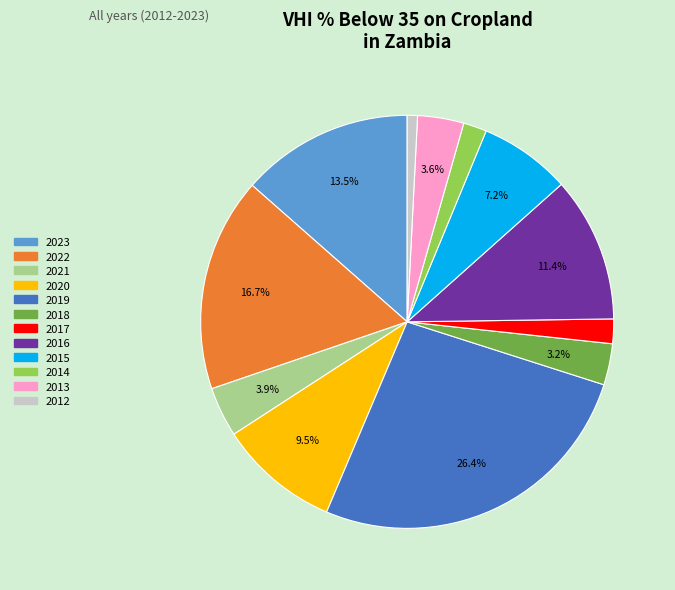

What percentage is the 2018 slice, to the nearest percent?

3%